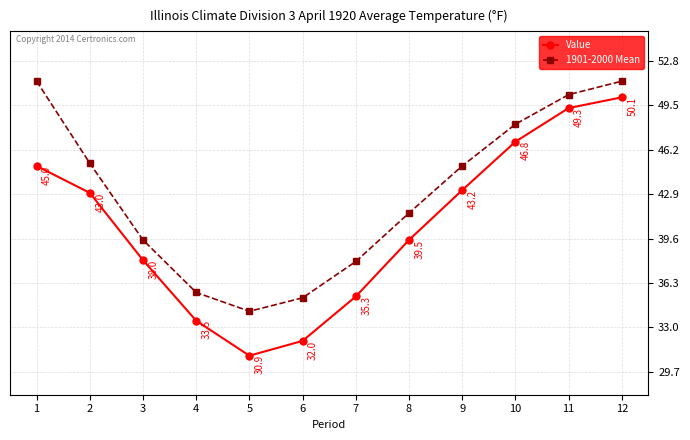

What is the value of the 1901-2000 Mean point at the 9th from the left?

45.0